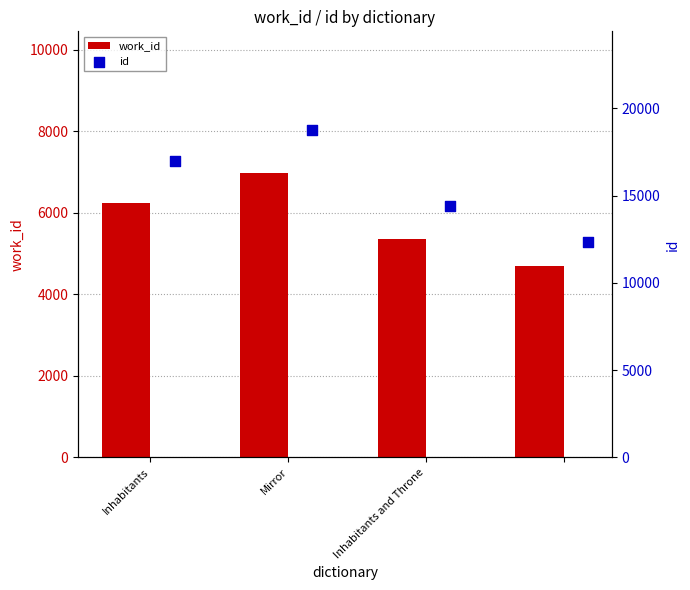

Which series contains the lowest Y value?

work_id